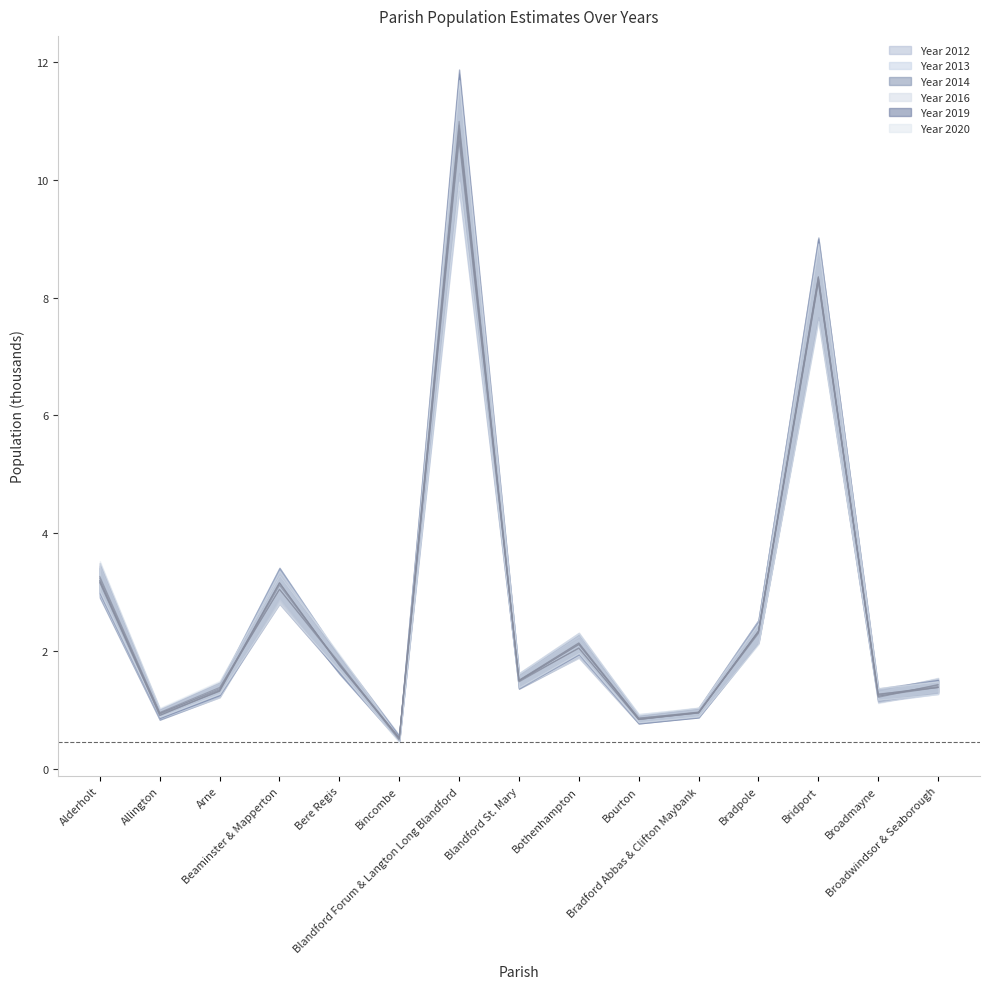

Where is the first local minimum for Year 2019?

Allington